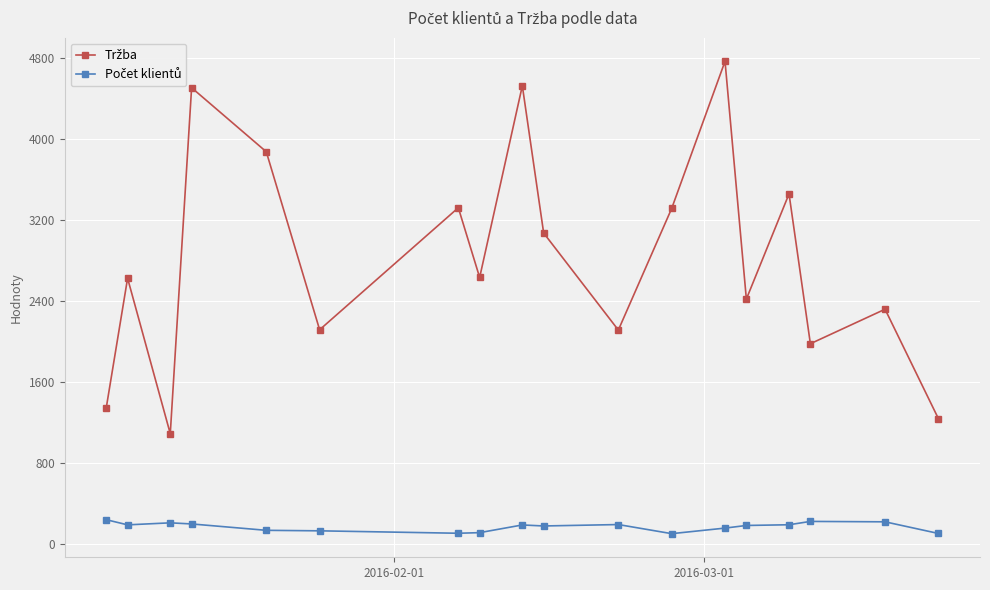

At how many categories does at least one series exceed 4288?

3